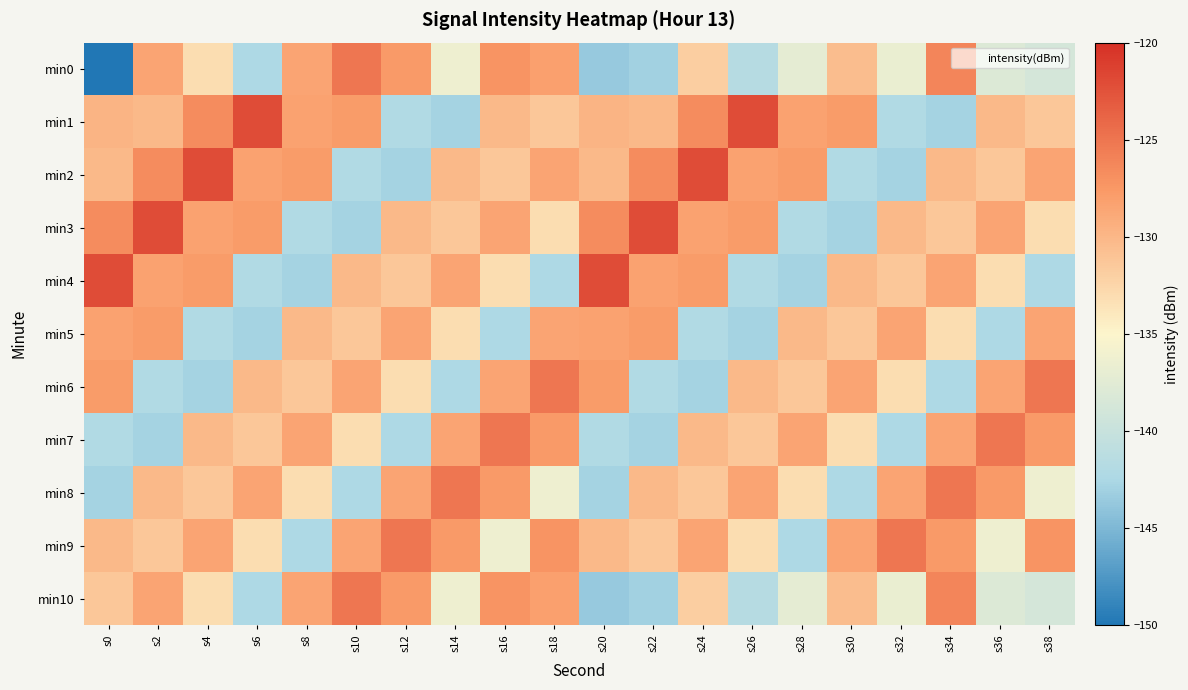

Rank the series by their maximum value, from highest to lowest.

min1, min2, min3, min4, min0, min6, min7, min8, min9, min10, min5